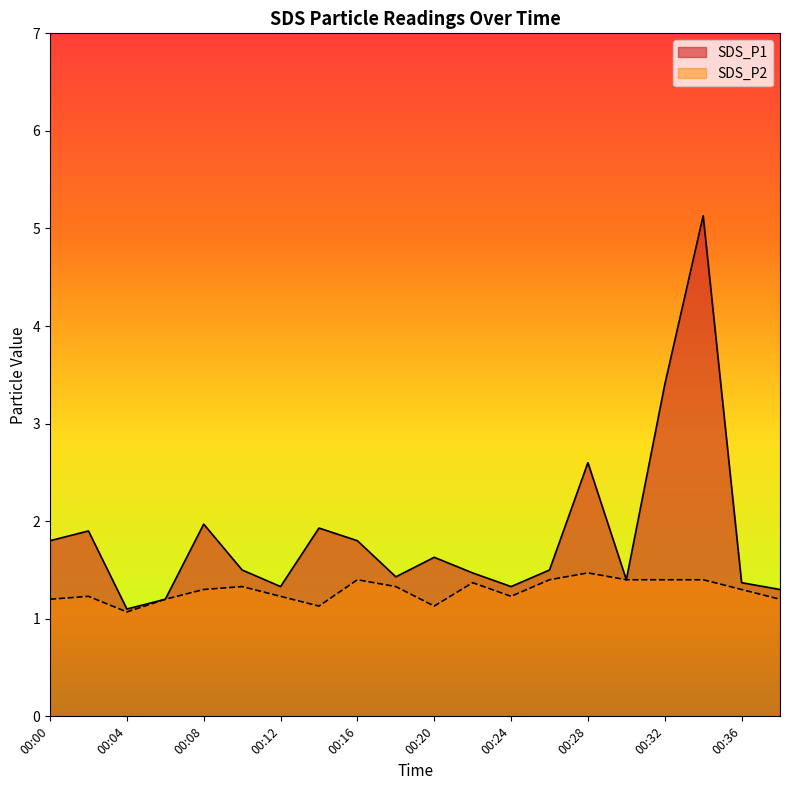

At how many categories does at least one series exceed 1?

20